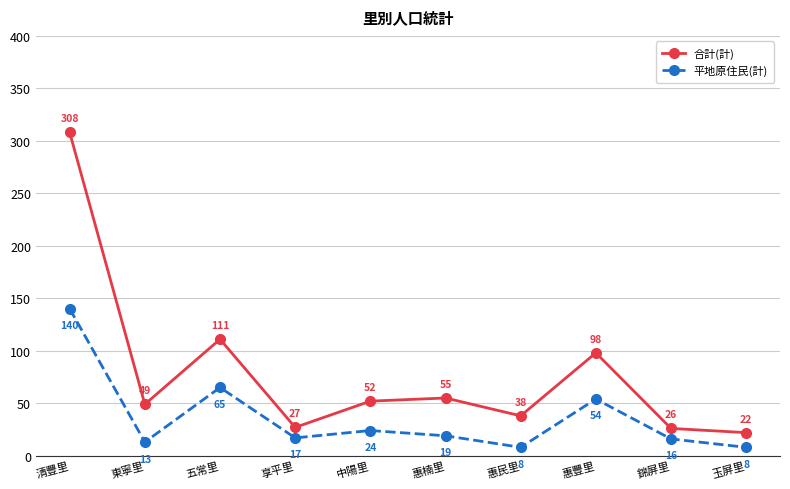

What is the greatest value displayed?

308